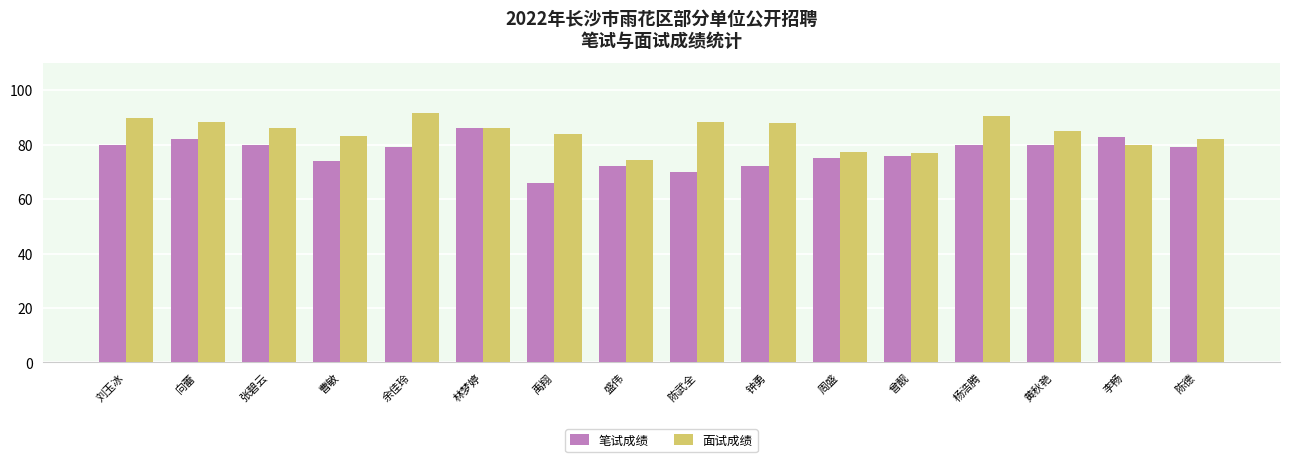

Rank the series by their maximum value, from lowest to highest.

笔试成绩, 面试成绩